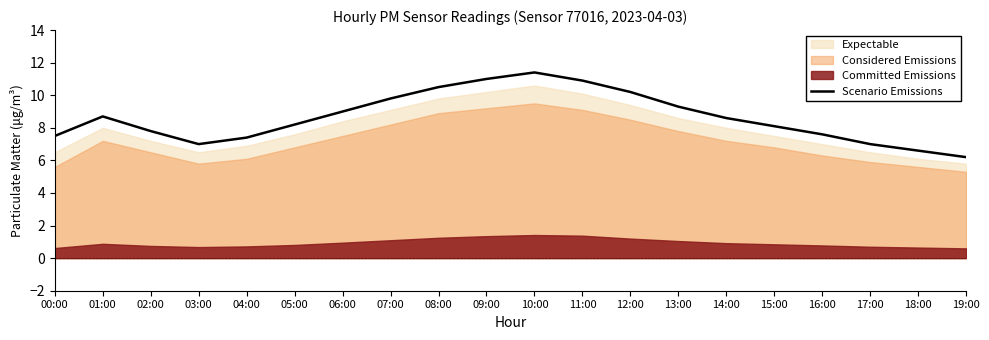

At which label does the data first exceed 8?

01:00